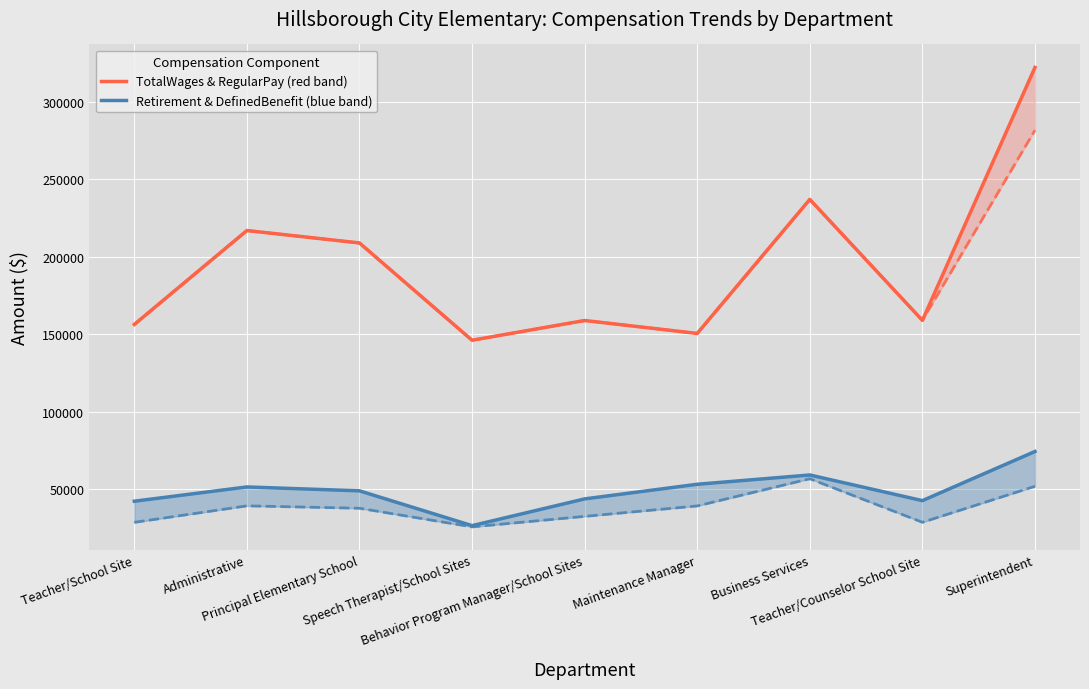

True or false: RegularPay and DefinedBenefitPlanContribution intersect in this chart.

False